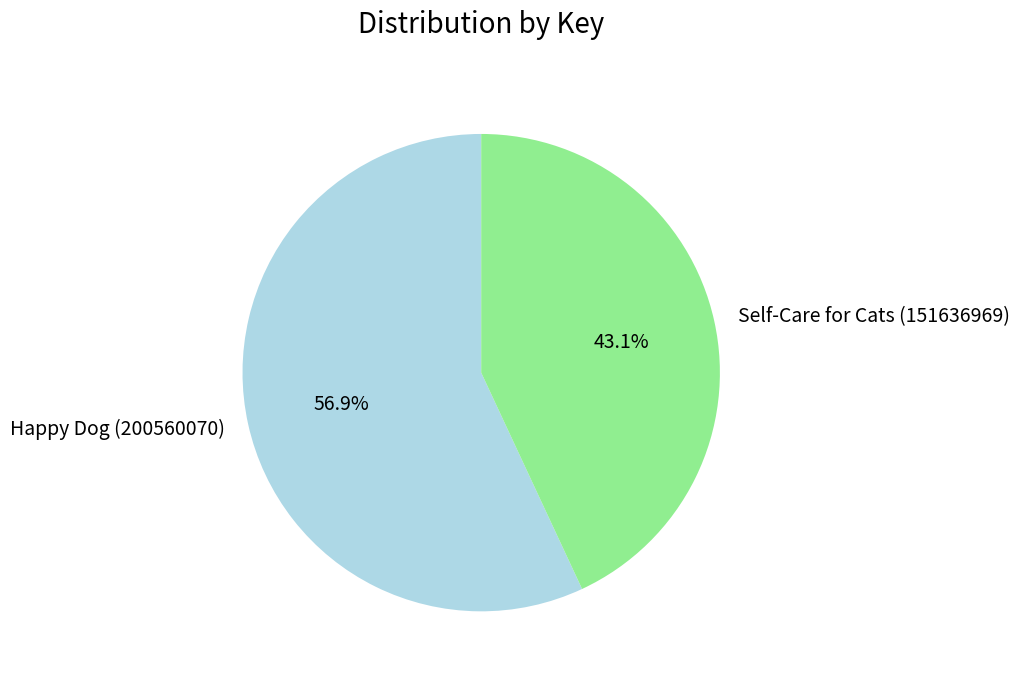

Rank the categories by value from highest to lowest.

Happy Dog (200560070), Self-Care for Cats (151636969)